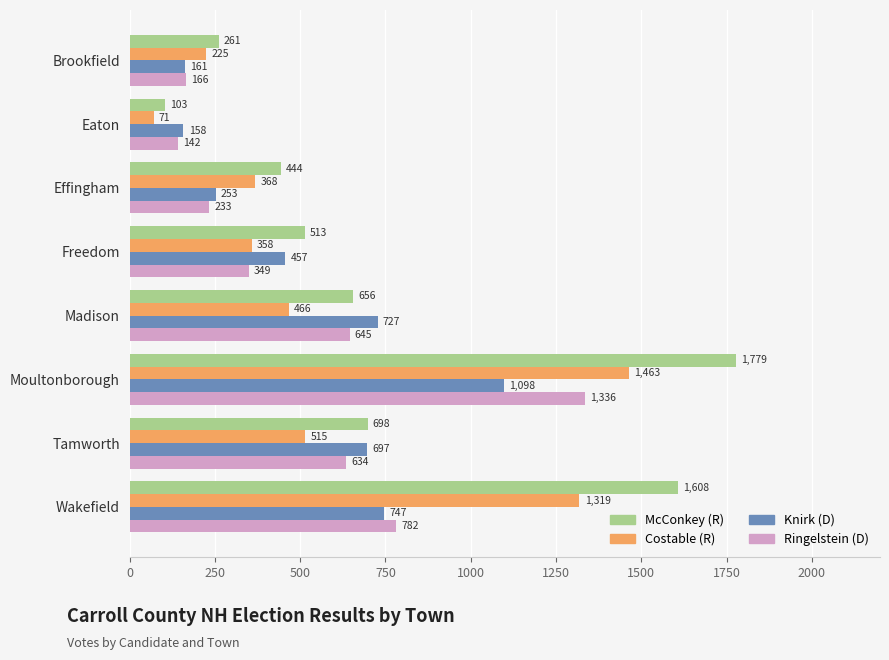

At which category does the chart reach its minimum across all series?

Eaton